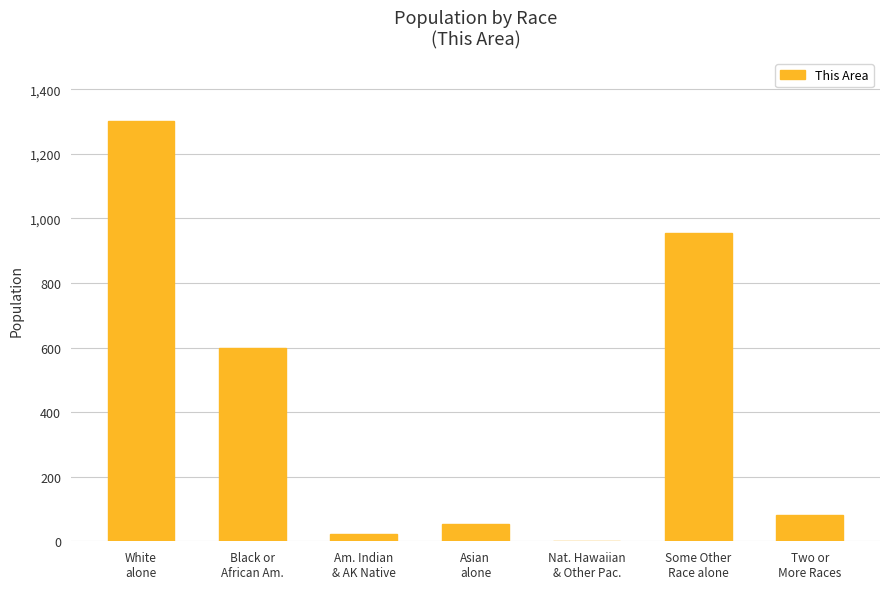

At which label does the data first exceed 80?

White
alone